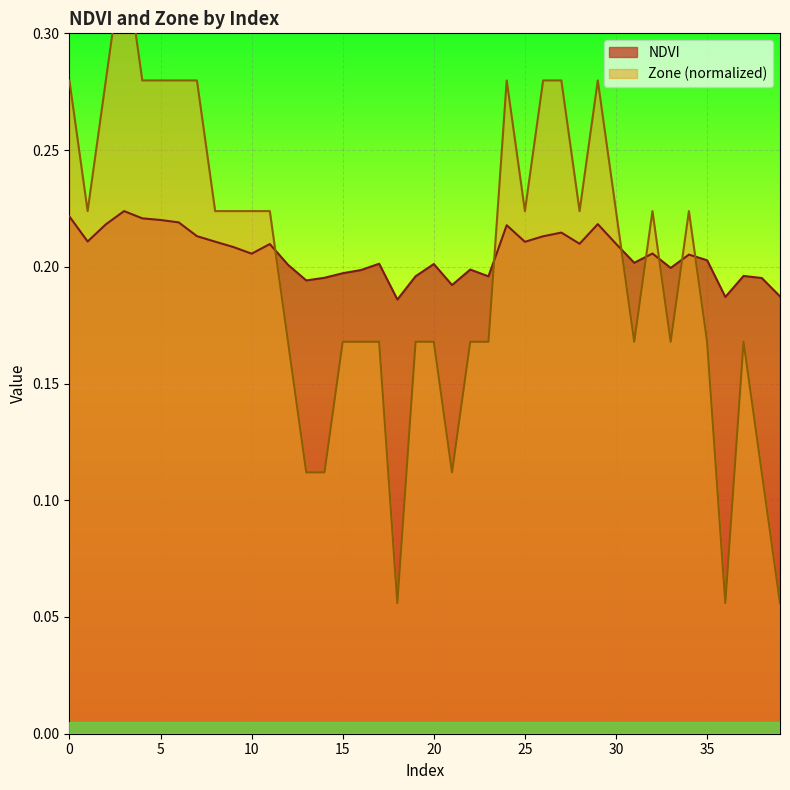

What is the difference between the second highest and minimum values in the Zone series?

0.2